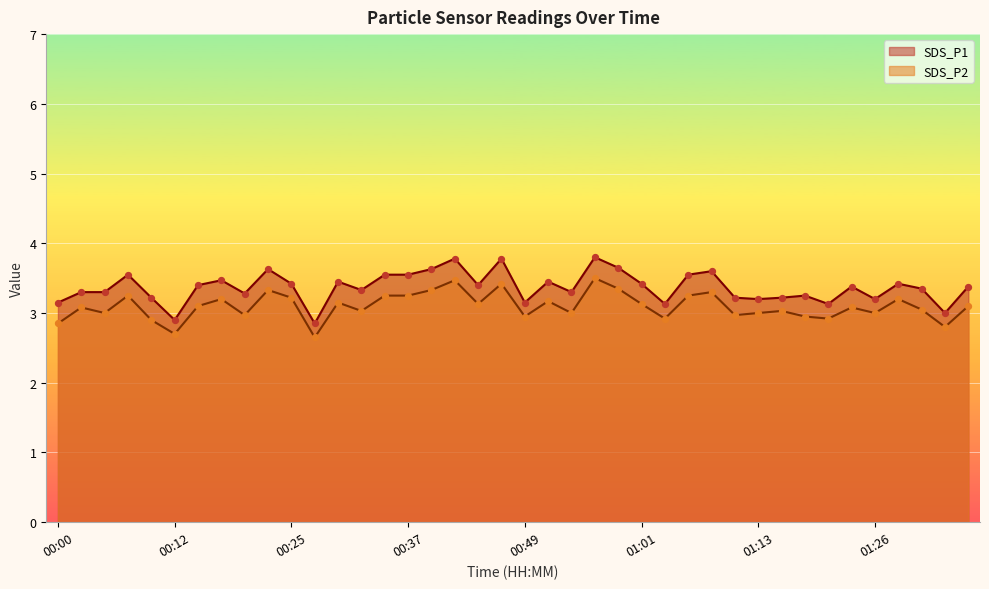

What is the total value across all series at 00:32?

6.4